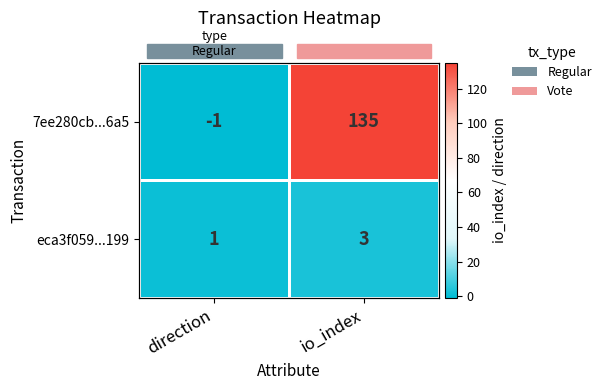

What value does the eca3f059...199 series have at io_index?

3